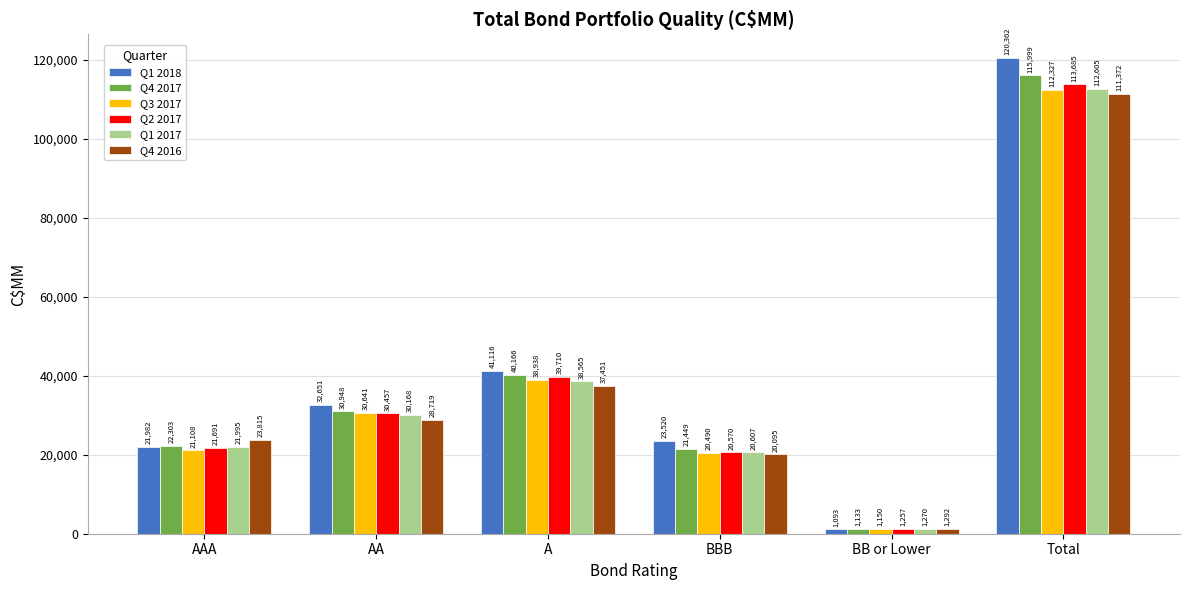

What is the sum of the Q1 2018 values at A and AA?

73767